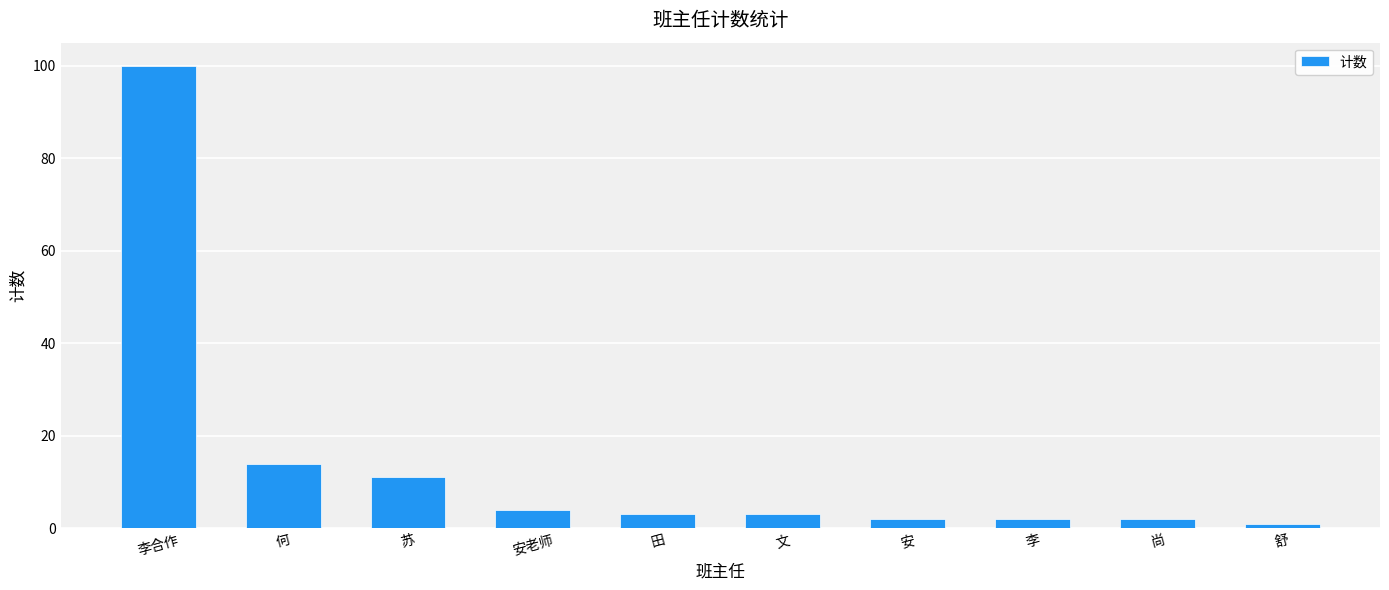

What value does the data have at 何?

14